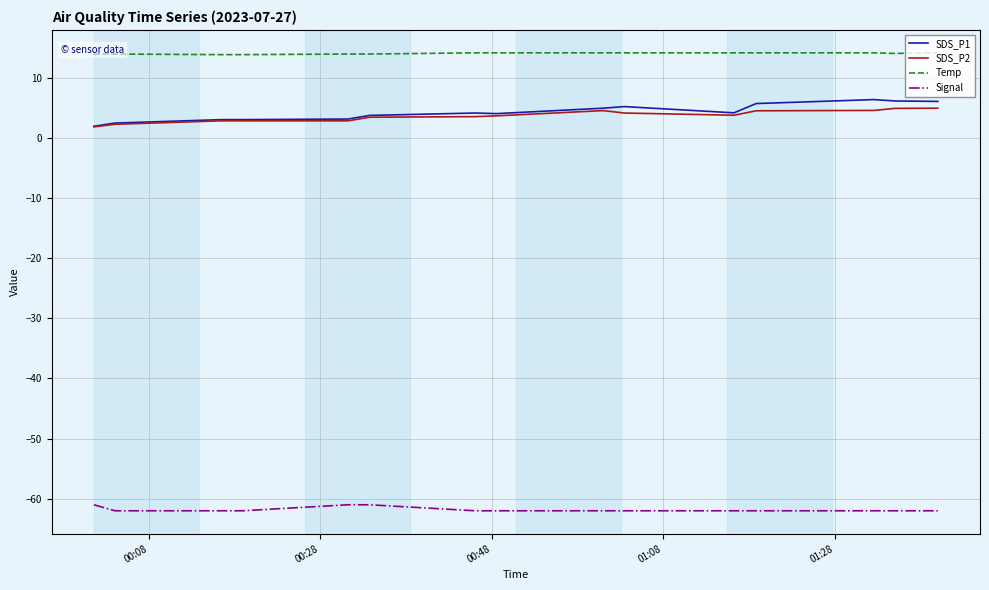

True or false: Signal and Temp cross at least once.

False